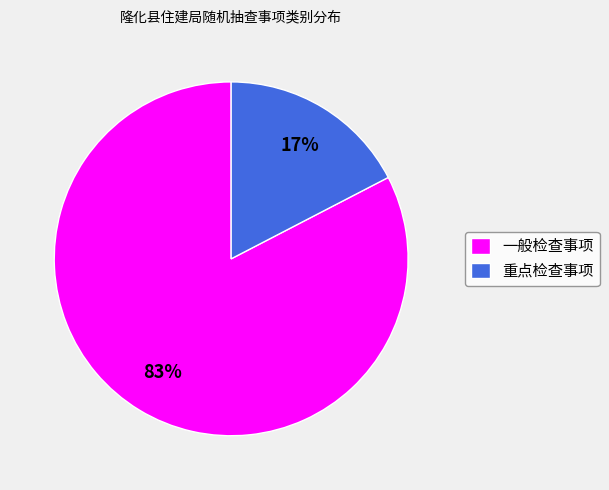

Rank the categories by value from highest to lowest.

一般检查事项, 重点检查事项